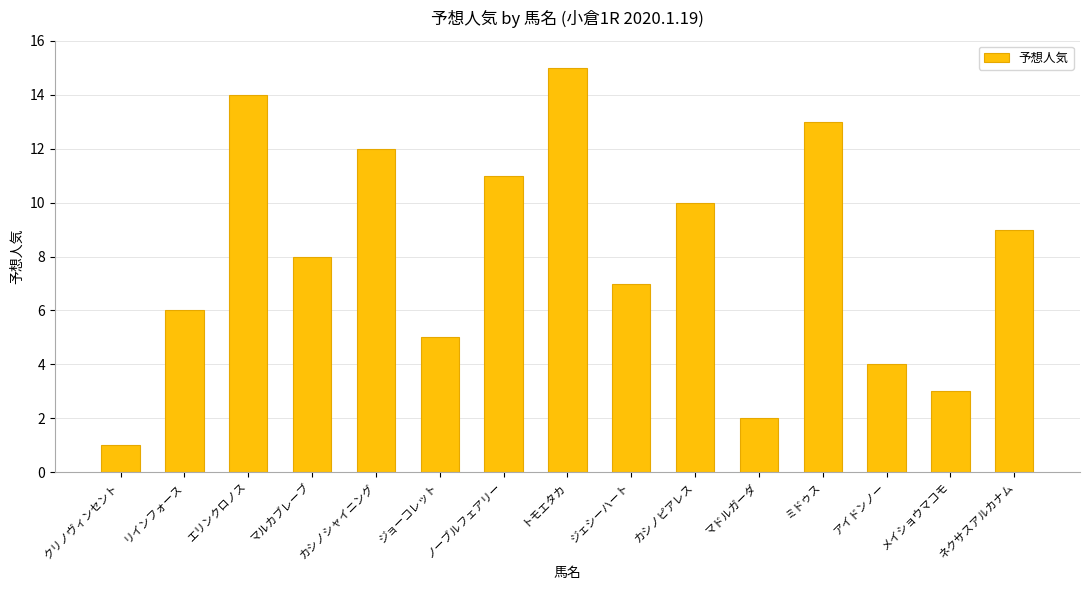

Which label corresponds to the largest value in the chart?

トモエタカ